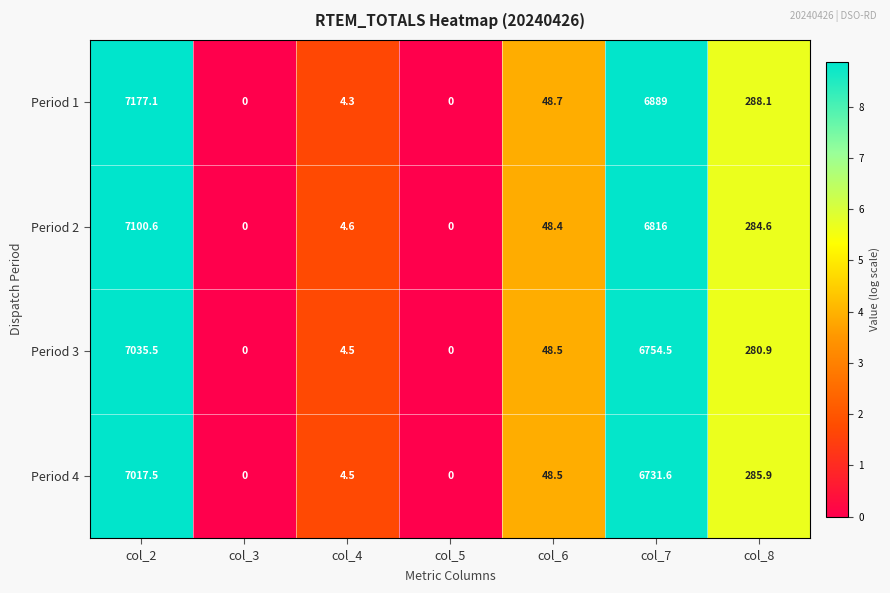

What is the approximate value of Period 1 at col_8?

288.1